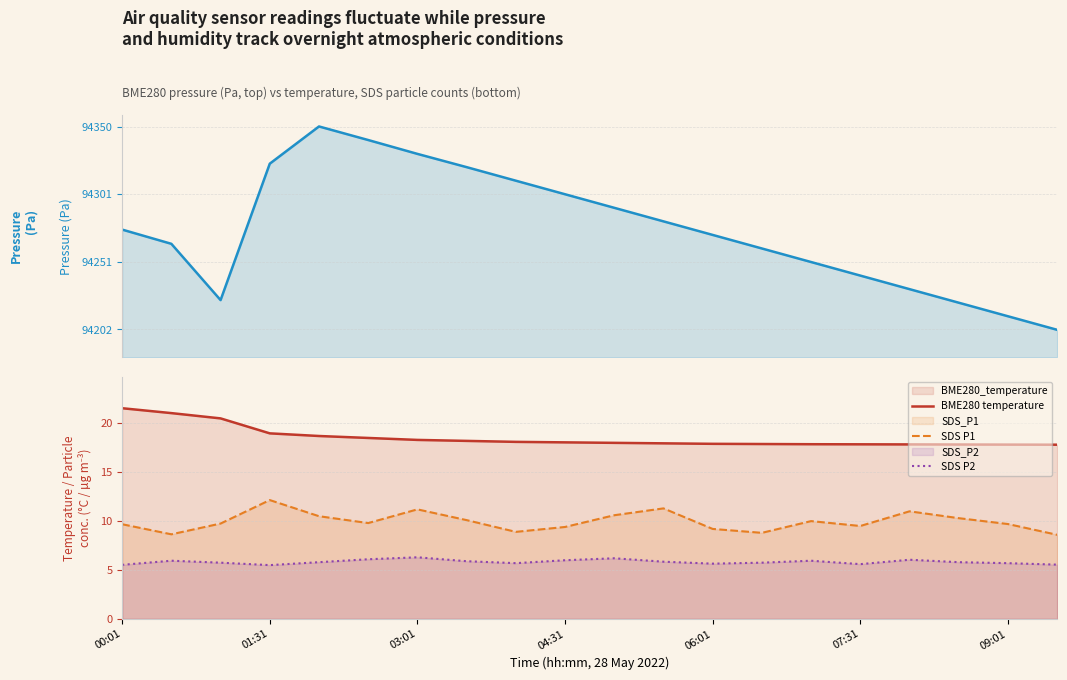

True or false: SDS P1 and BME280 pressure cross at least once.

False